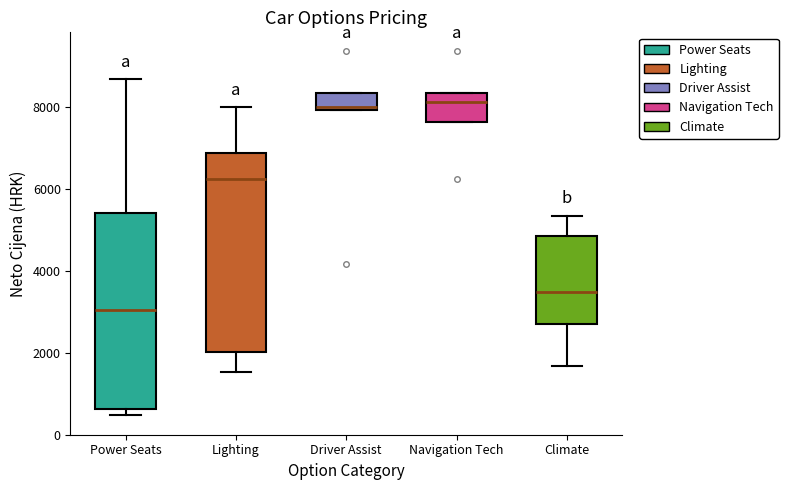

Reading left to right, read every box against the y-axis: the position of its median line, the range the box covers, and the ends of its whiskers. The values are not printed on the chart, so give them approximately, as read against the axis.

Power Seats: median 3000, box 600 to 5400, whiskers 400 to 8600
Lighting: median 6200, box 2000 to 6800, whiskers 1600 to 8000
Driver Assist: median 8000 (just above the box's lower edge), box 8000 to 8400, whiskers 8000 to 8400
Navigation Tech: median 8200, box 7600 to 8400, whiskers 7600 to 8400
Climate: median 3400, box 2800 to 4800, whiskers 1600 to 5400